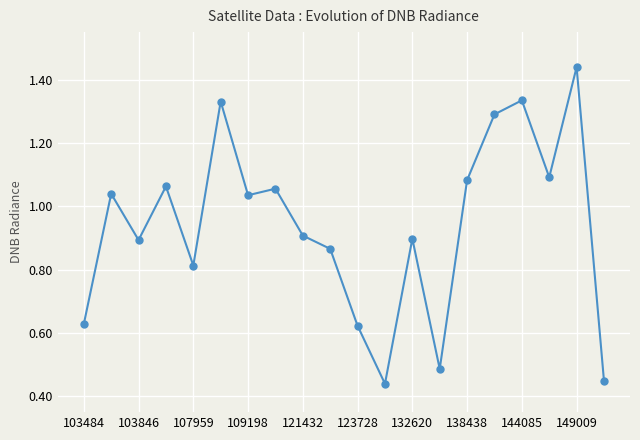

What is the sum of all values?

18.8